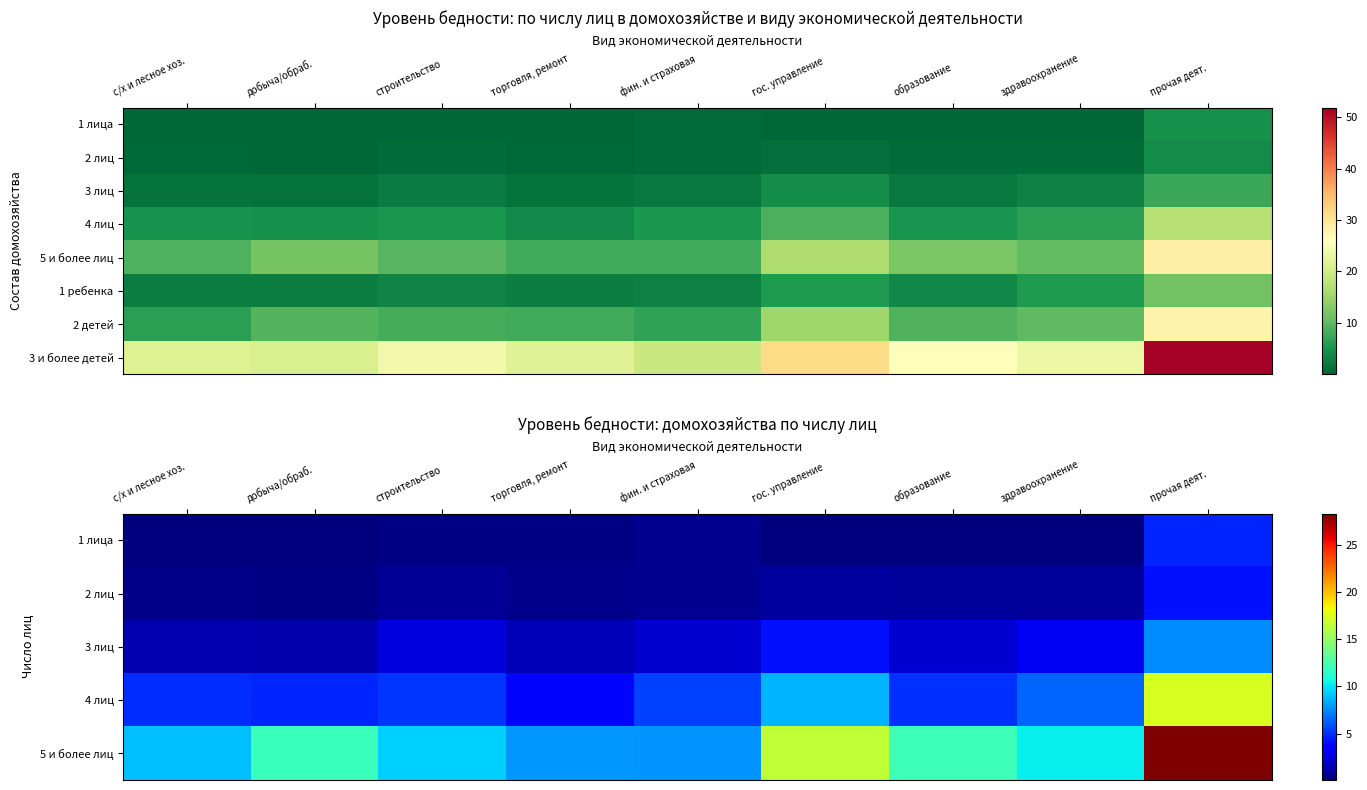

What is the difference between the 2 детей values at образование and гос. управление?

6.1